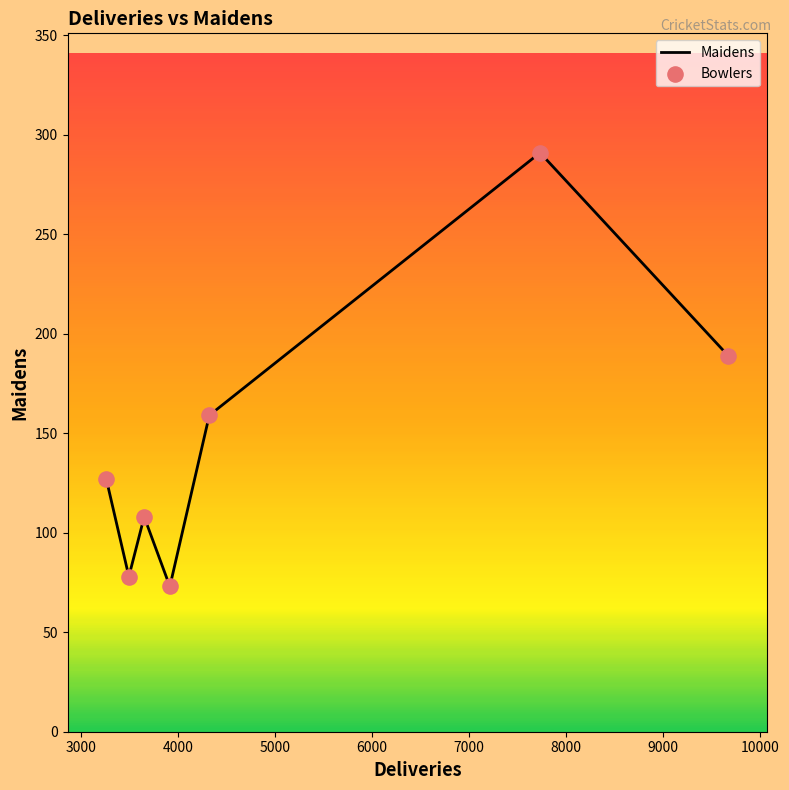

True or false: there are more than 2 points higher than both neighbors.

False